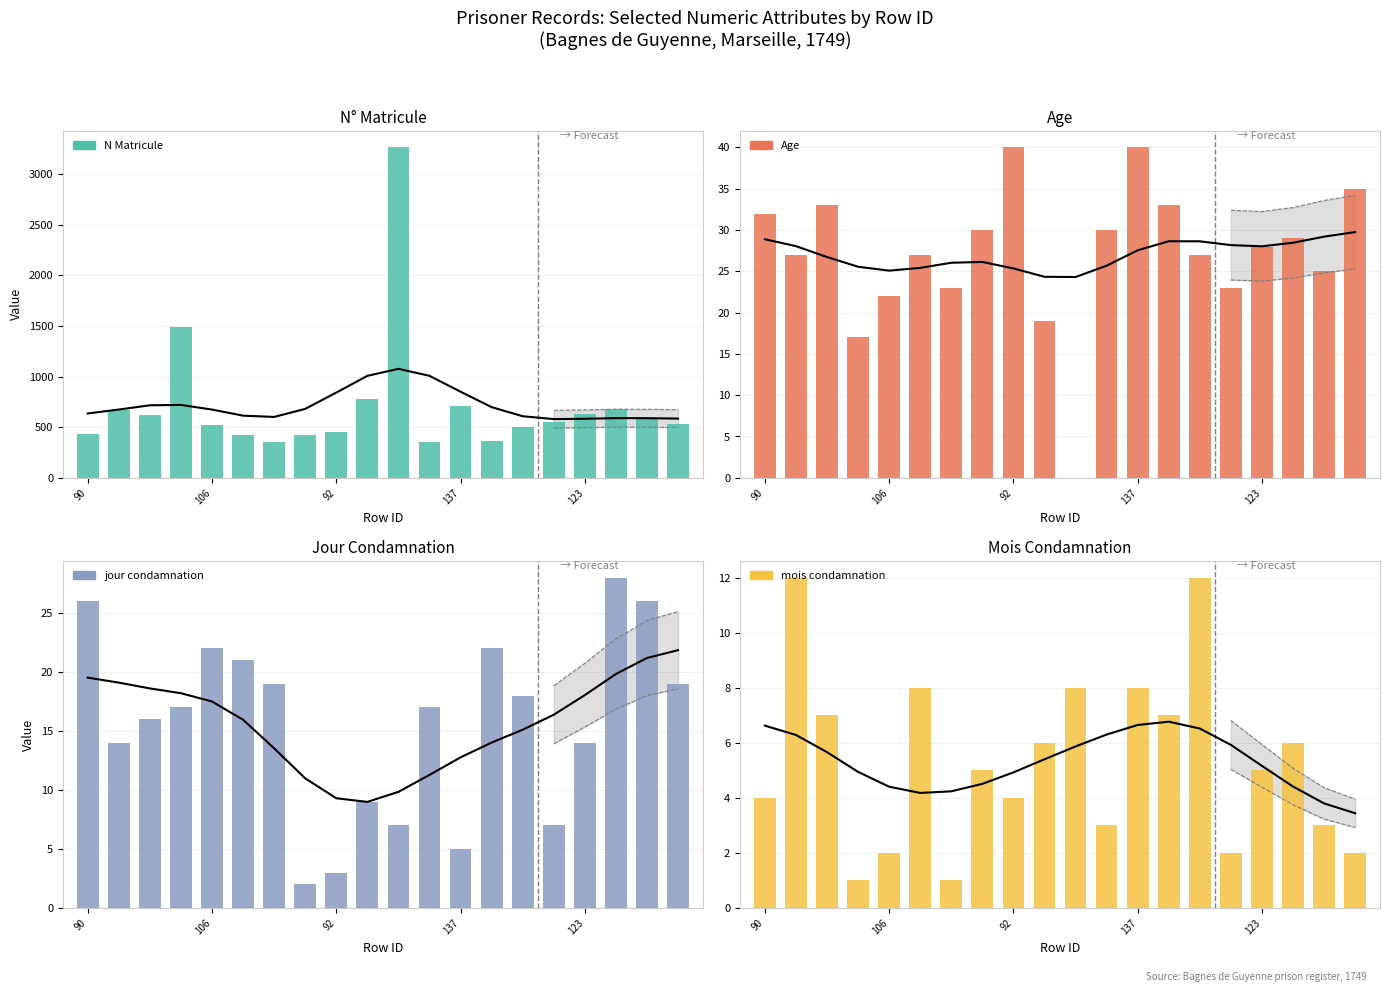

Reading left to right, extract all data points from this chart.

N_Matricule: 428	668	619	1494	525	423	354	420	453	779	3265	351	708	364	504	548	633	676	588	533
Age: 32	27	33	17	22	27	23	30	40	19	0	30	40	33	27	23	28	29	25	35
jour_condamnation: 26	14	16	17	22	21	19	2	3	9	7	17	5	22	18	7	14	28	26	19
mois_condamnation: 4	12	7	1	2	8	1	5	4	6	8	3	8	7	12	2	5	6	3	2